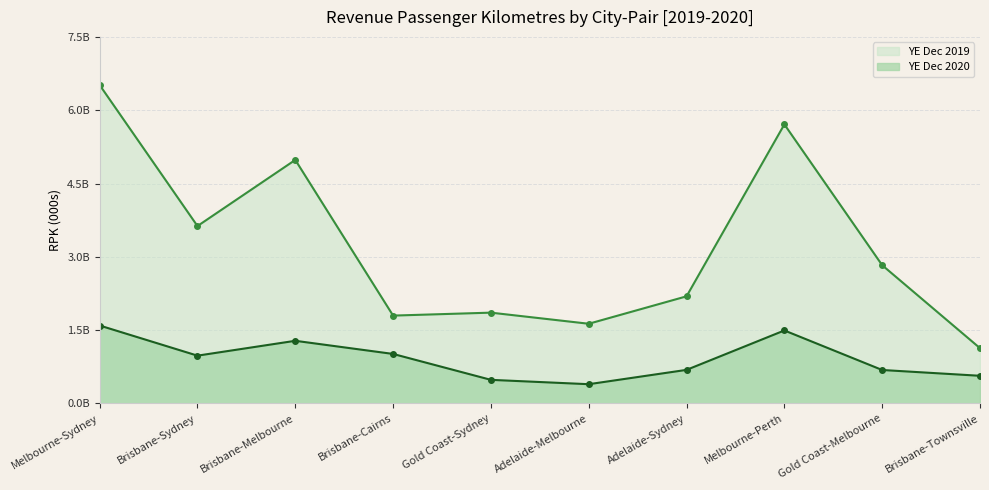

What is the label of the 2nd point from the right?

Gold Coast-Melbourne